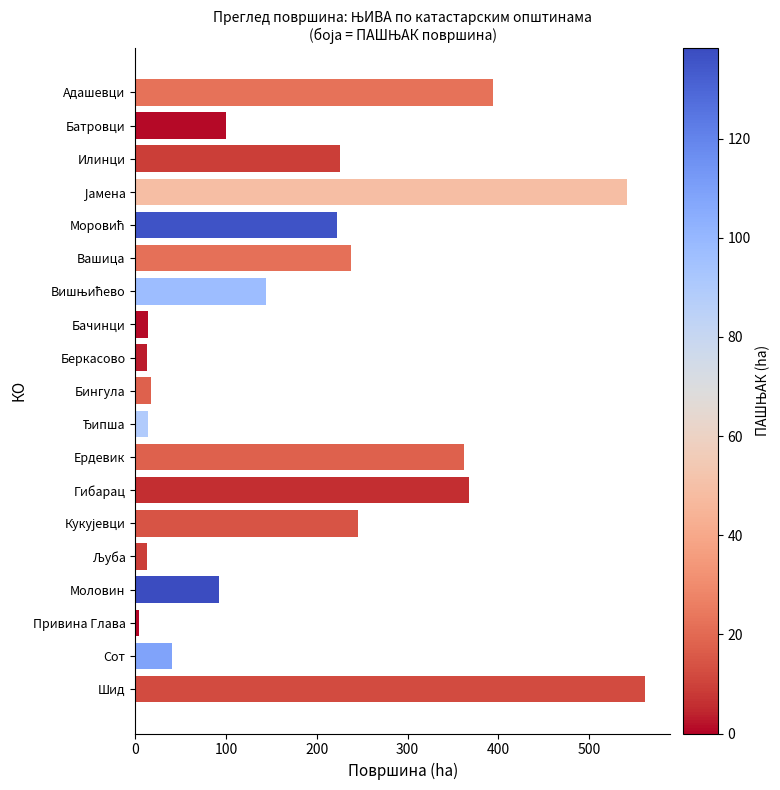

What is the sum of all values?

3610.5